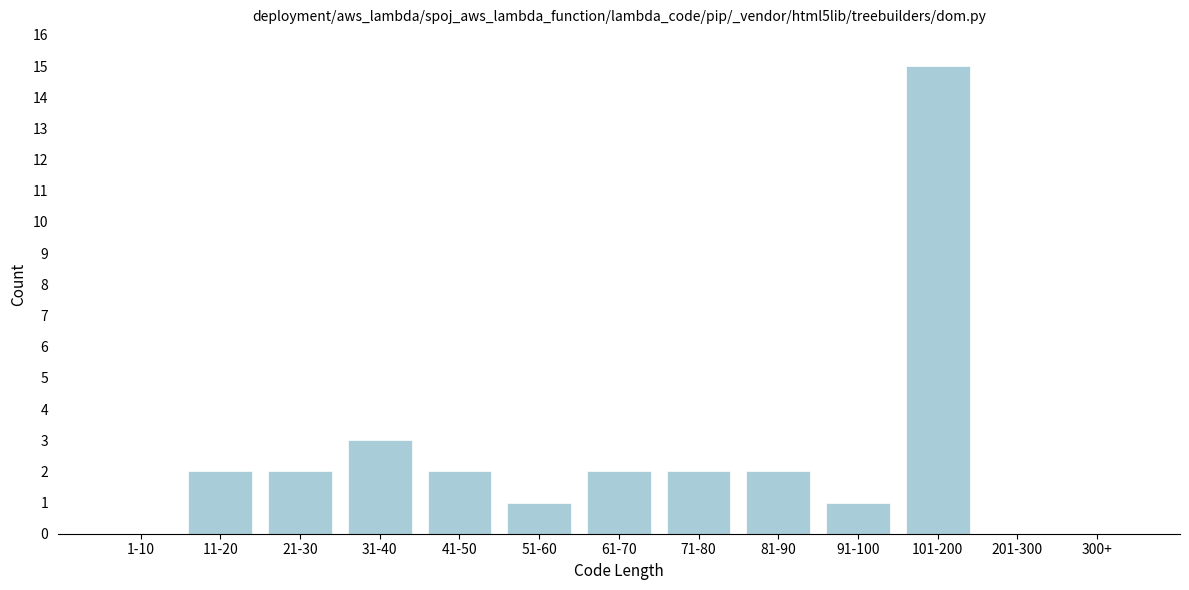

Reading left to right, list all the values displayed in this chart.

1-10=0	11-20=2	21-30=2	31-40=3	41-50=2	51-60=1	61-70=2	71-80=2	81-90=2	91-100=1	101-200=15	201-300=0	300+=0